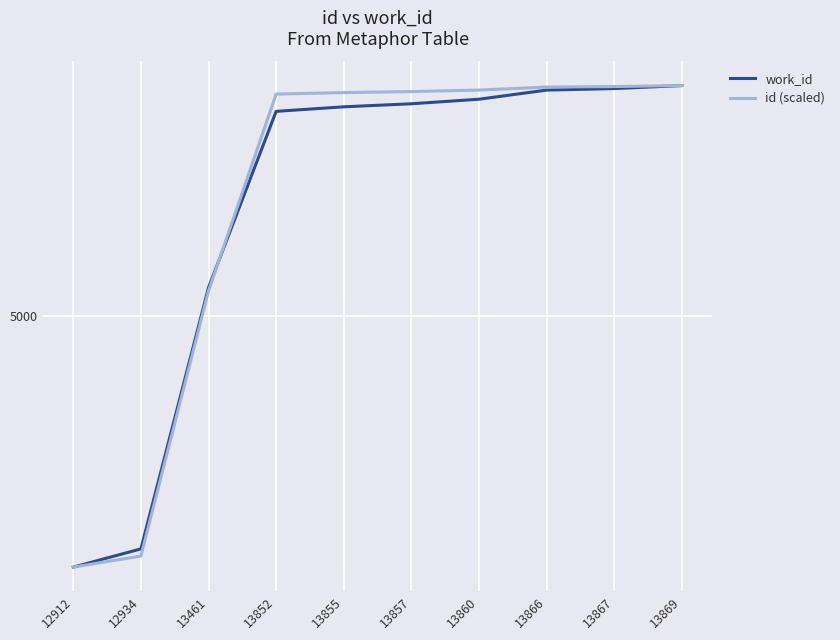

True or false: work_id has more than 1 points higher than both neighbors.

False